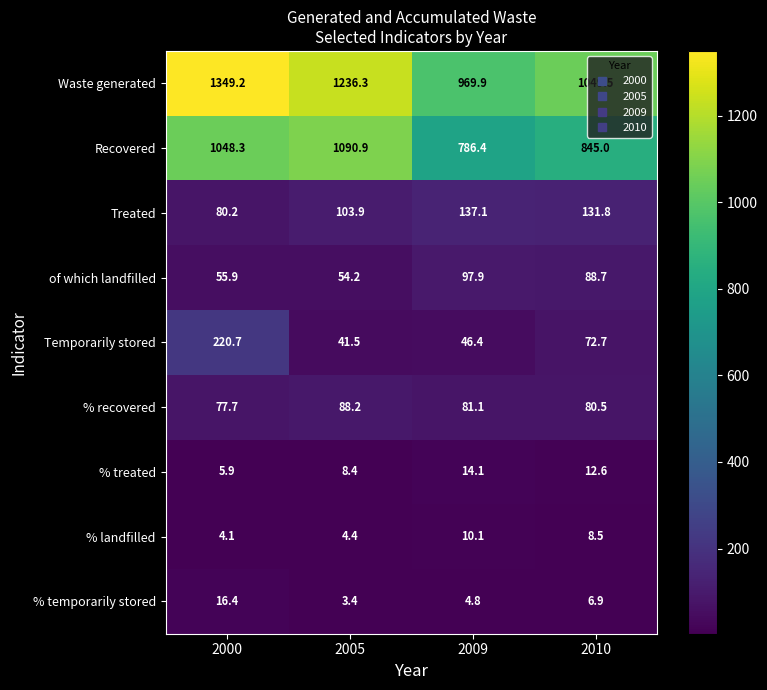

Is it true that % temporarily stored equals 1.3 at 2009?

False